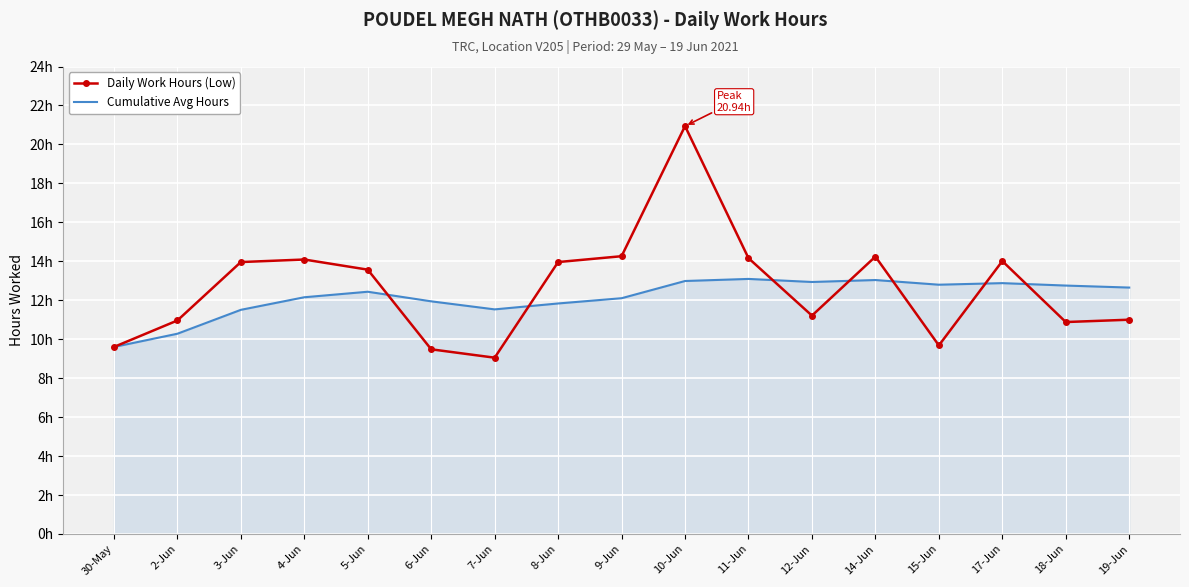

Reading right to left, transcribe all the data shown in this chart.

Daily Work Hours (Low): 11.0	10.9	14.0	9.7	14.2	11.2	14.2	20.9	14.3	14.0	9.1	9.5	13.6	14.1	14.0	11.0	9.6
Cumulative Avg Hours: 12.7	12.8	12.9	12.8	13.0	12.9	13.1	13.0	12.1	11.8	11.5	11.9	12.4	12.2	11.5	10.3	9.6